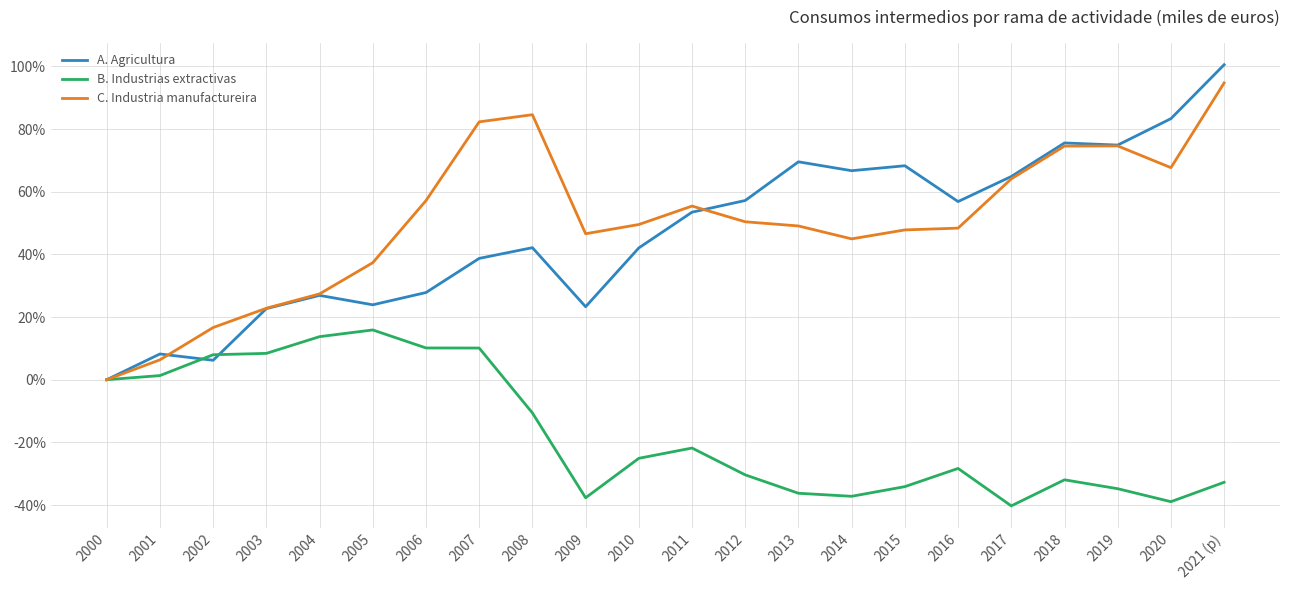

What is the total value across all series at 2016?

76.9